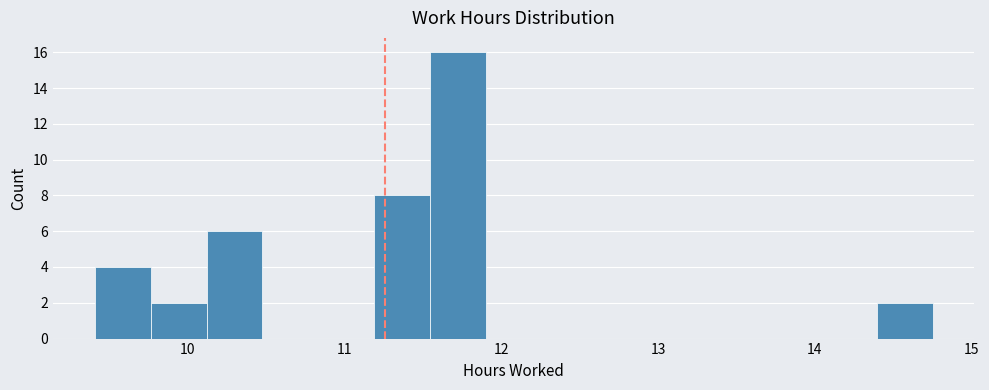

Around what value on the x-axis is the tallest bar? Give the approximate position of its centre, as read against the axis.

11.7